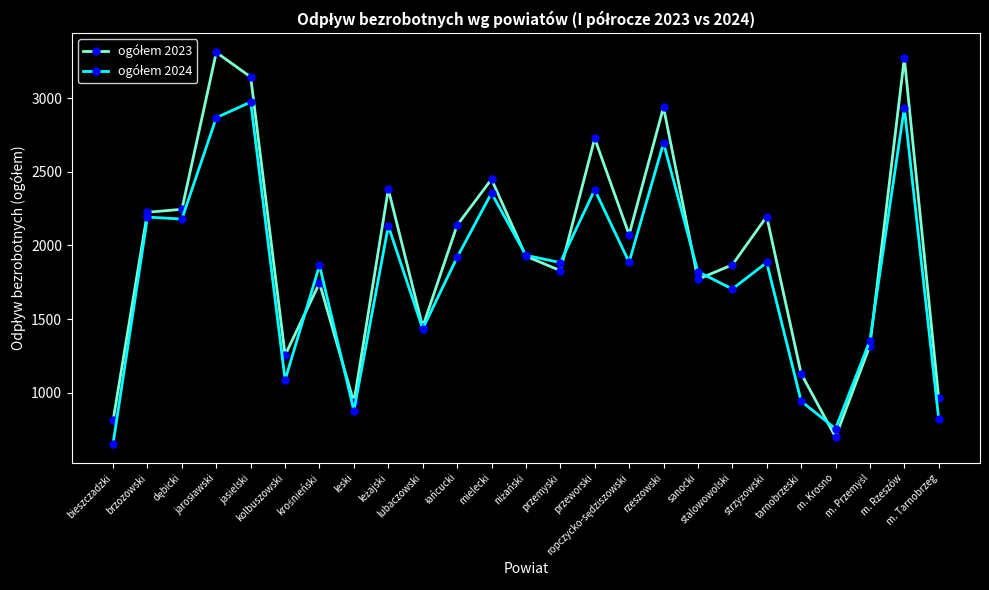

At how many categories does at least one series exceed 2899?

4